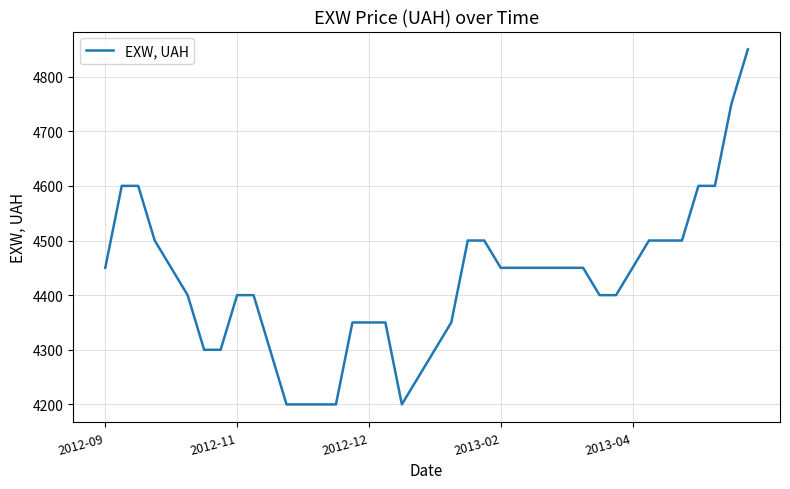

What is the difference between the maximum and minimum values?

650